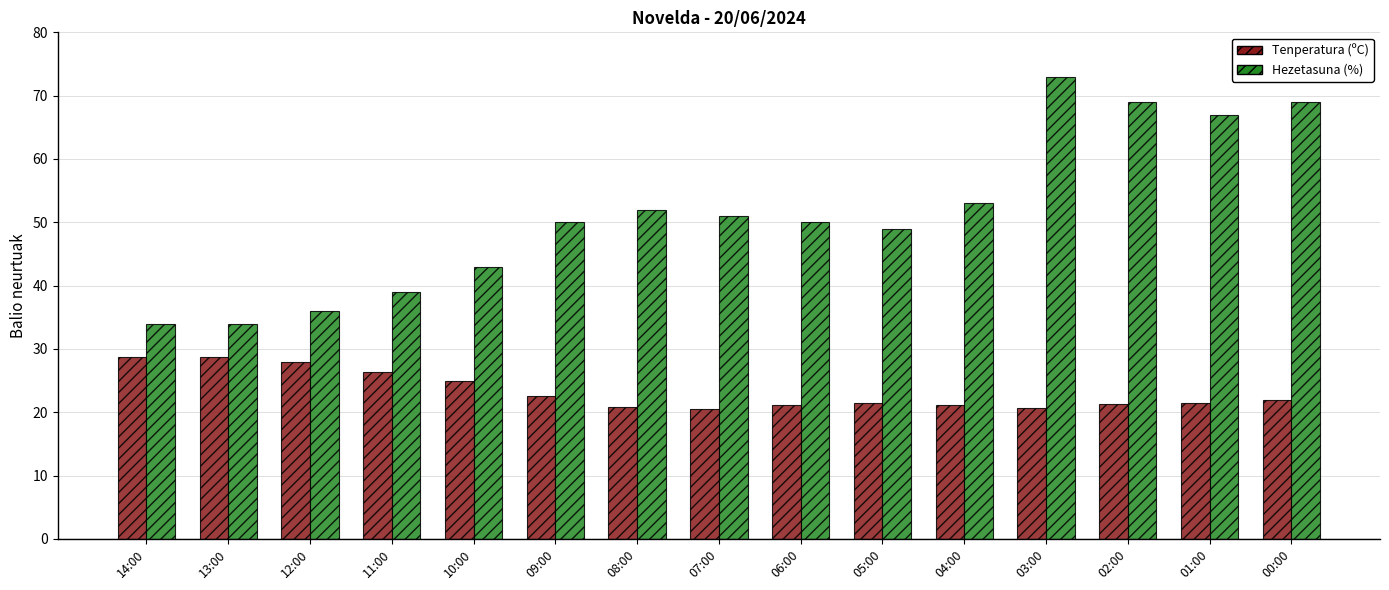

How many bars are there in total?

30